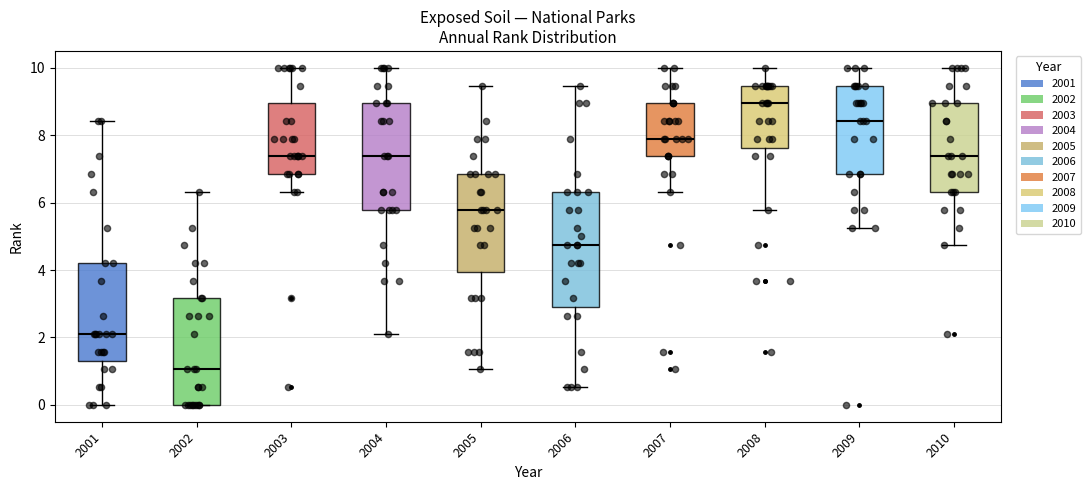

Reading left to right, transcribe this box plot: for each box, give where its median line is, the range the box spans, and where its two whiskers end, as read against the y-axis. The values are not printed on the chart, so give them approximately, as read against the axis.

2001: median 2.2, box 1.4 to 4.2, whiskers 0.0 to 8.4
2002: median 1.0, box 0.0 to 3.2, whiskers 0.0 to 6.4
2003: median 7.4, box 6.8 to 9.0, whiskers 6.4 to 10.0
2004: median 7.4, box 5.8 to 9.0, whiskers 2.2 to 10.0
2005: median 5.8, box 4.0 to 6.8, whiskers 1.0 to 9.4
2006: median 4.8, box 2.8 to 6.4, whiskers 0.6 to 9.4
2007: median 7.8, box 7.4 to 9.0, whiskers 6.4 to 10.0
2008: median 9.0, box 7.6 to 9.4, whiskers 5.8 to 10.0
2009: median 8.4, box 6.8 to 9.4, whiskers 5.2 to 10.0
2010: median 7.4, box 6.4 to 9.0, whiskers 4.8 to 10.0